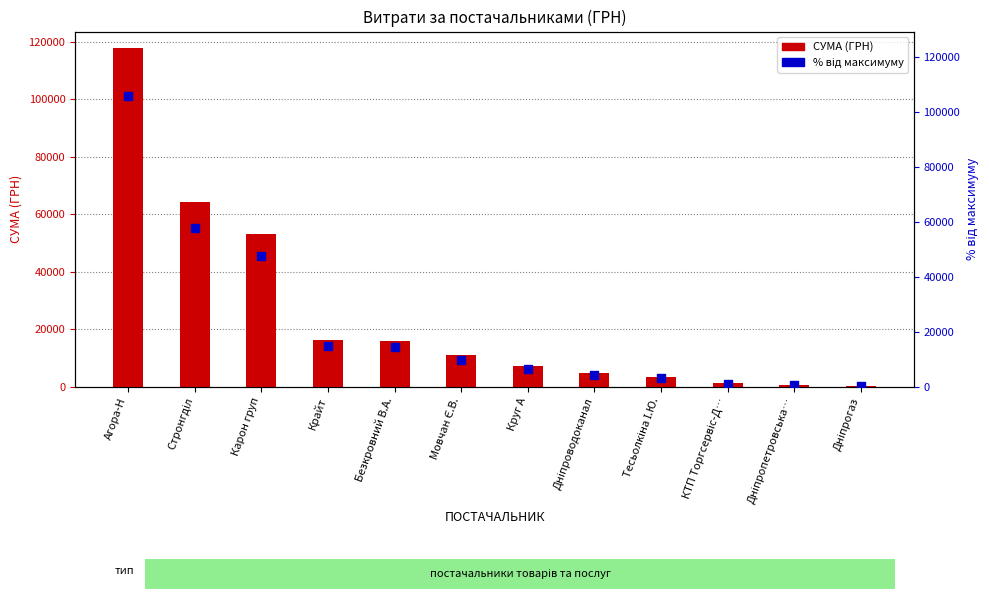

Which series has the largest total across all categories?

СУМА (ГРН)